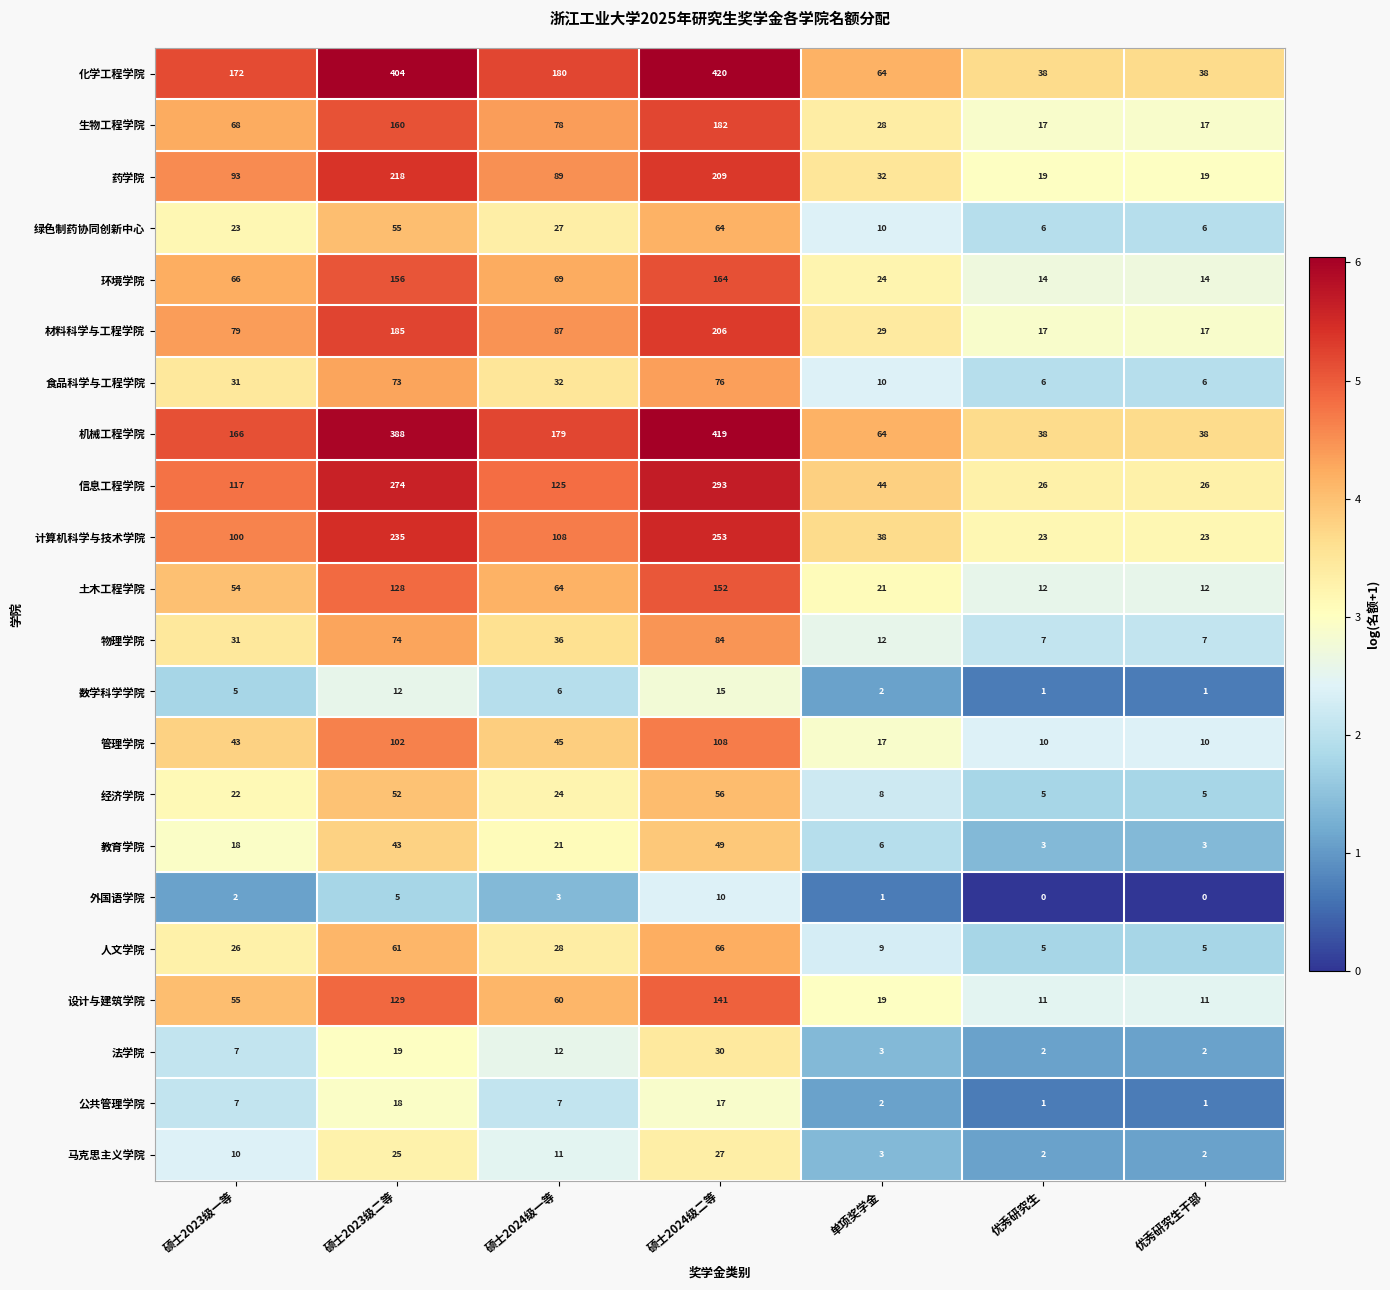

What is the average value of the 经济学院 series?

25